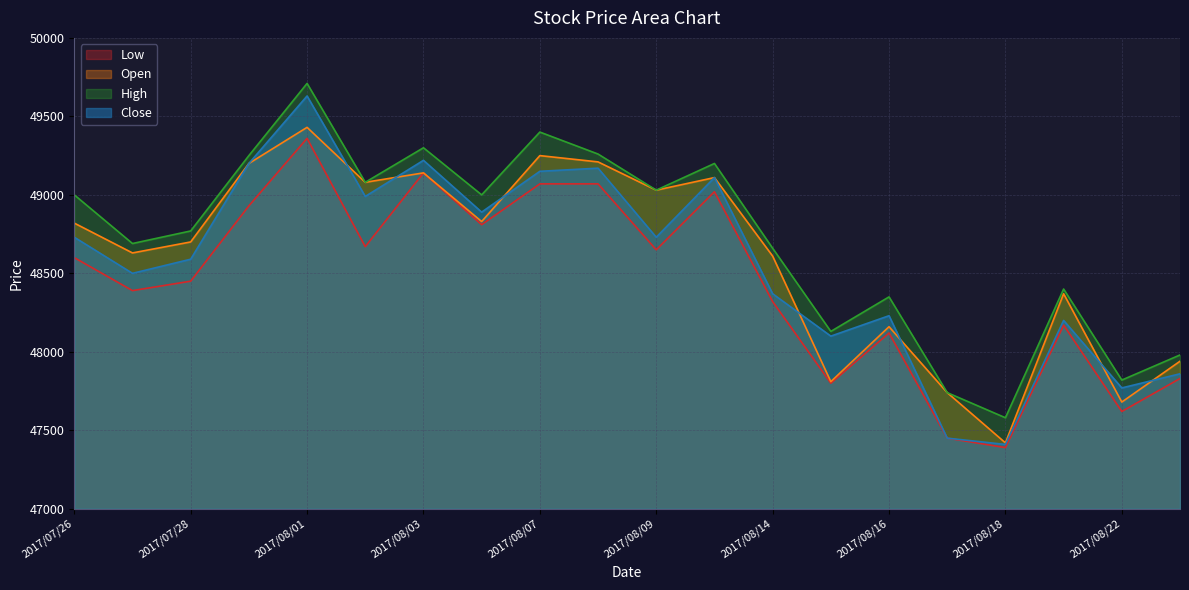

True or false: Close and Open intersect in this chart.

True